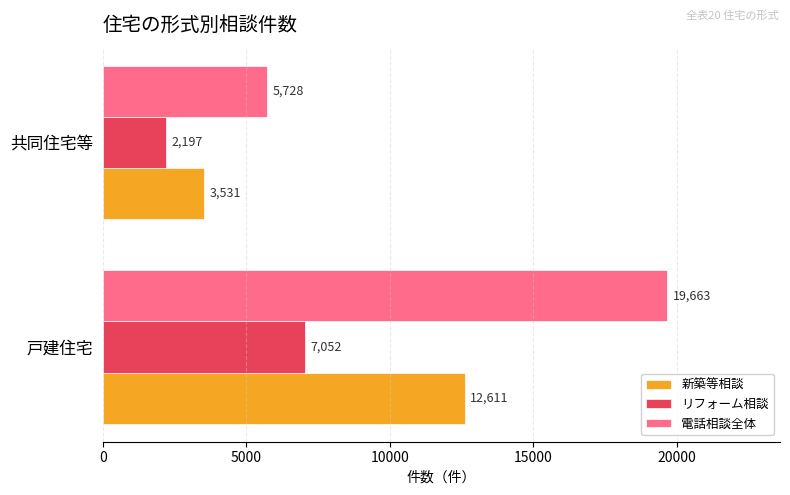

Which series has the largest total across all categories?

電話相談全体